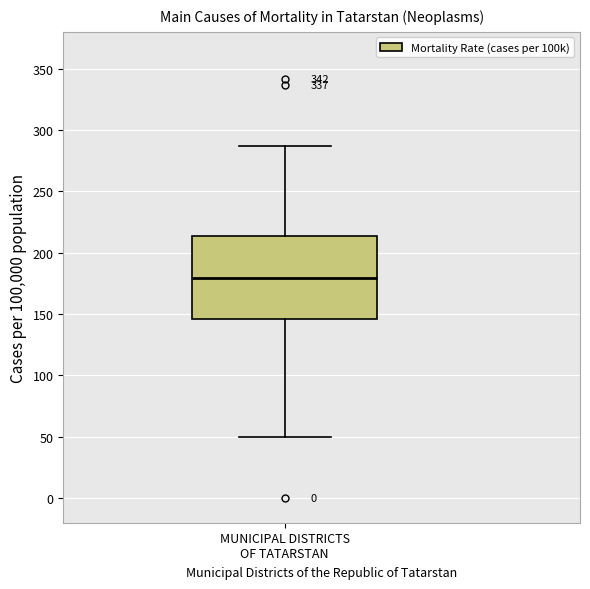

Transcribe this box plot: give where the median line is, the range the box spans, and where the two whiskers end, as read against the y-axis. The values are not printed on the chart, so give them approximately, as read against the axis.

median 180, box 145 to 215, whiskers 50 to 285